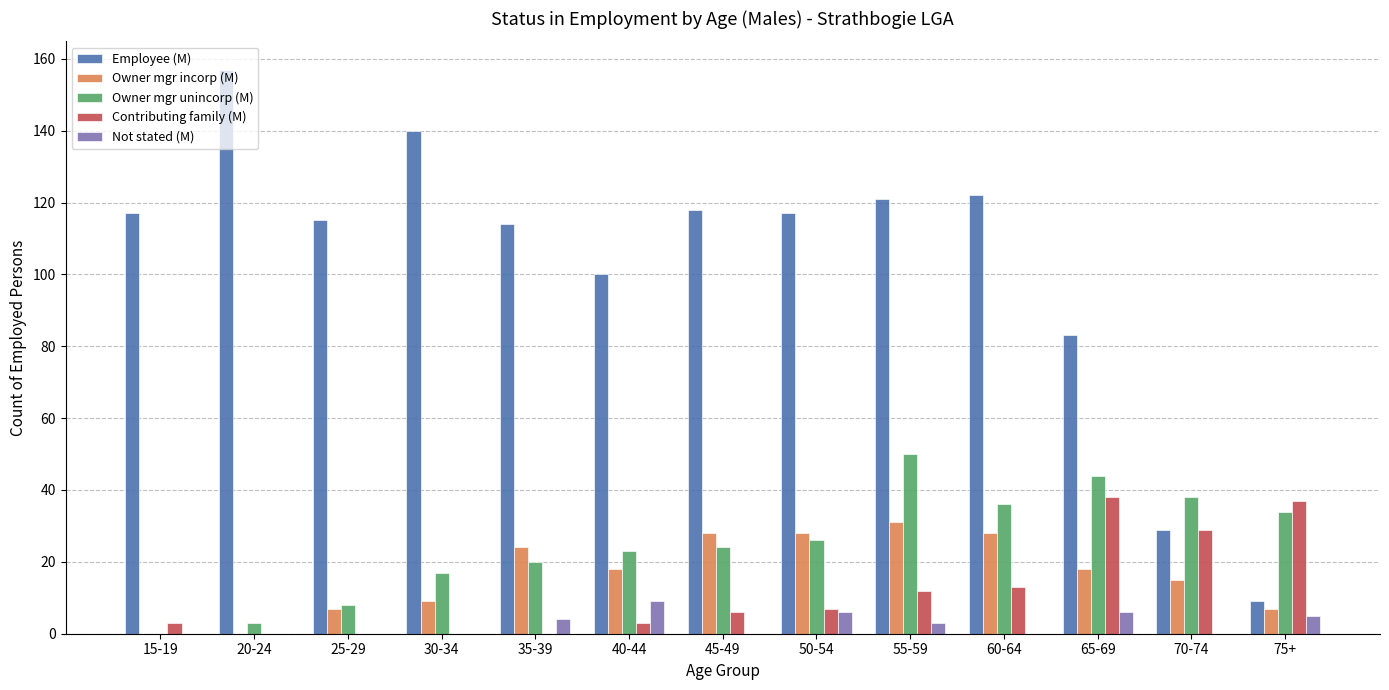

Is the value of Owner mgr incorp (M) at 50-54 greater than the value of Contributing family (M) at 55-59?

Yes